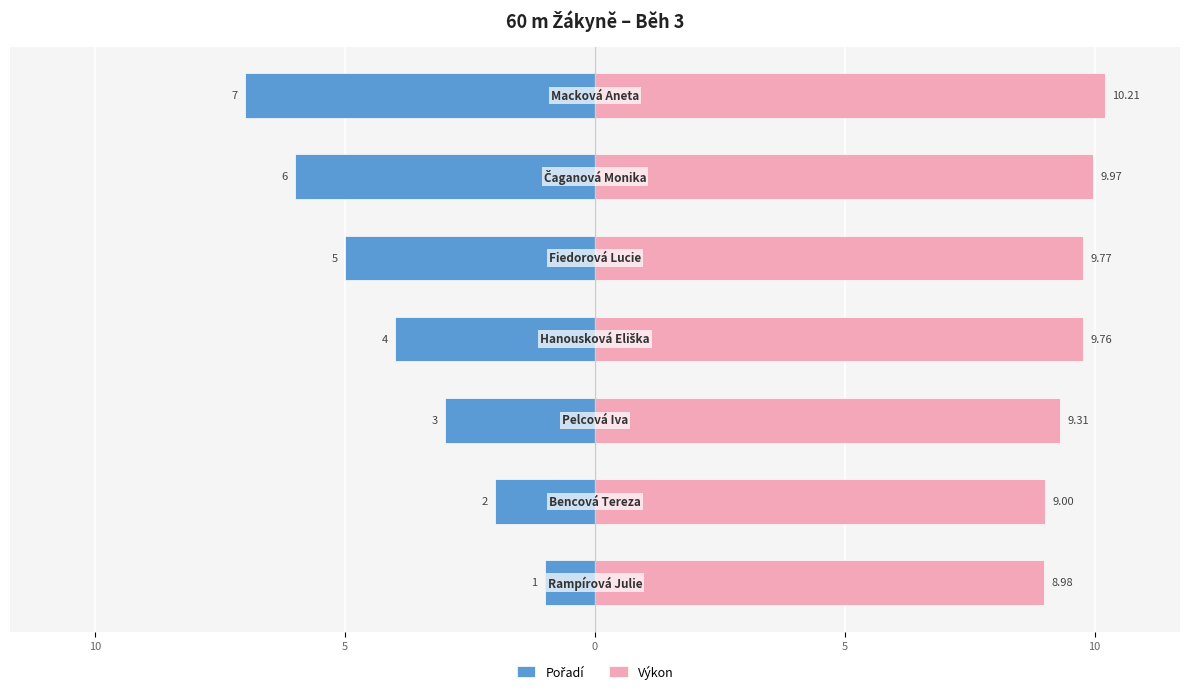

Rank the series at 10 from highest to lowest value.

Výkon, Pořadí